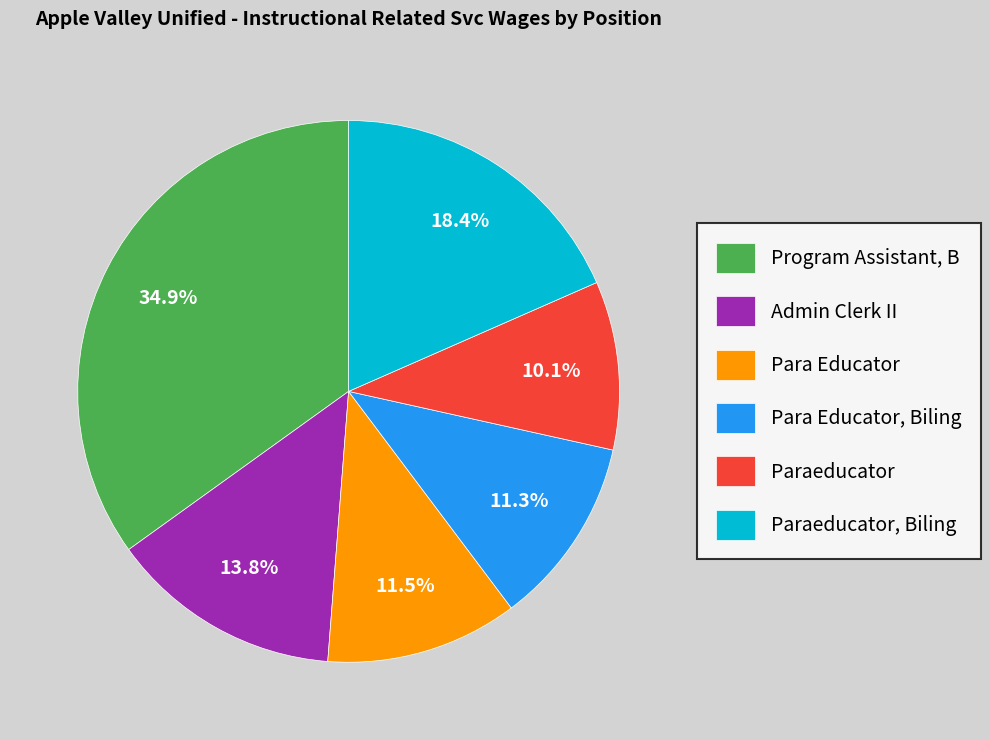

Combined, what portion of the pie is Program Assistant, B and Paraeducator, Biling?

53.3%